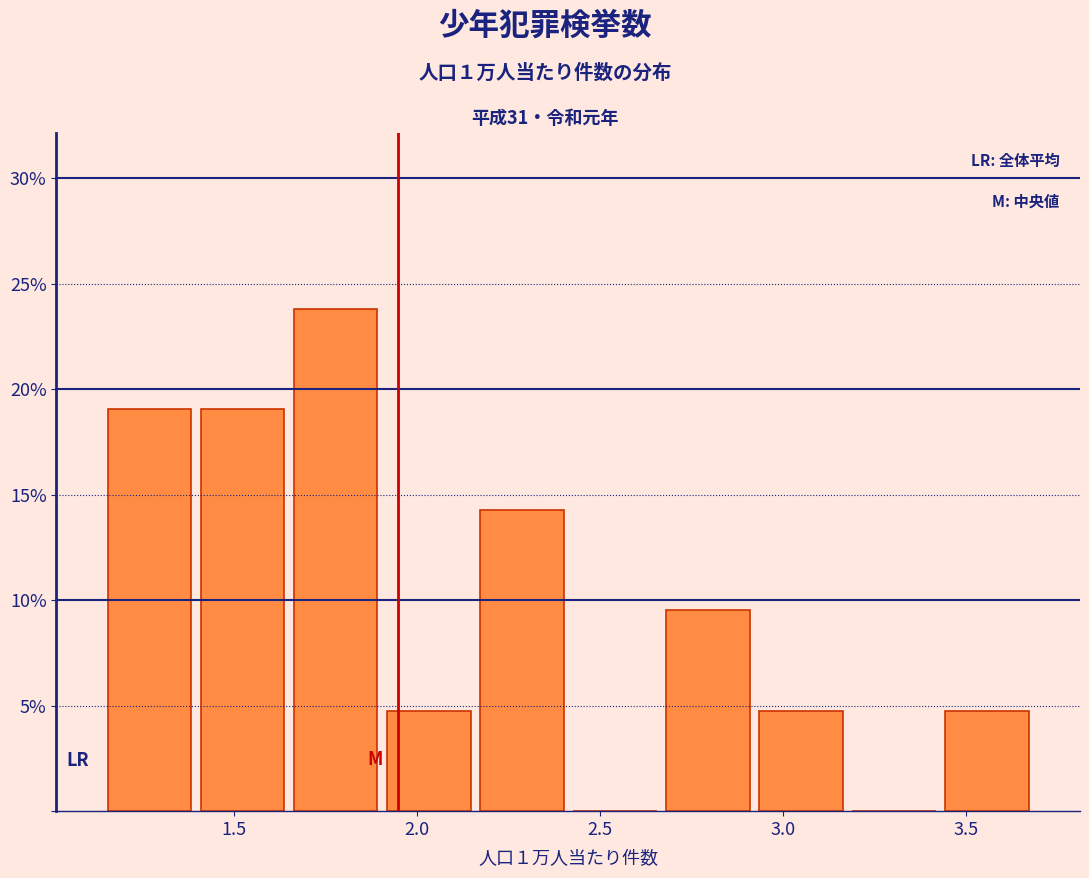

Which range on the x-axis has the tallest bar?

1.65 to 1.90